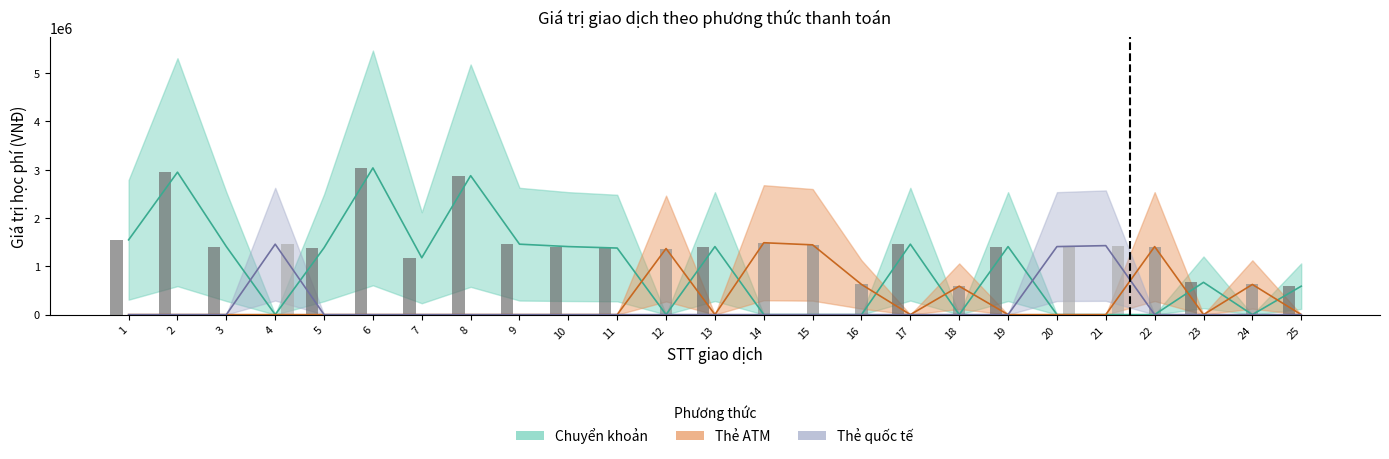

The Thẻ ATM series shows 1445000 at 15. True or false?

True